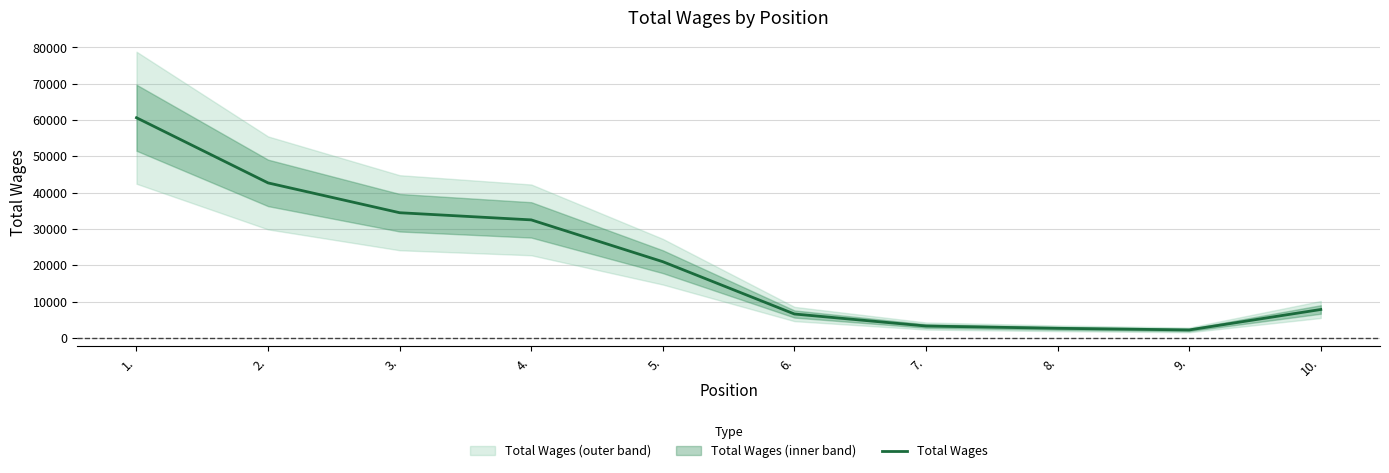

Does the chart have visible grid lines?

Yes